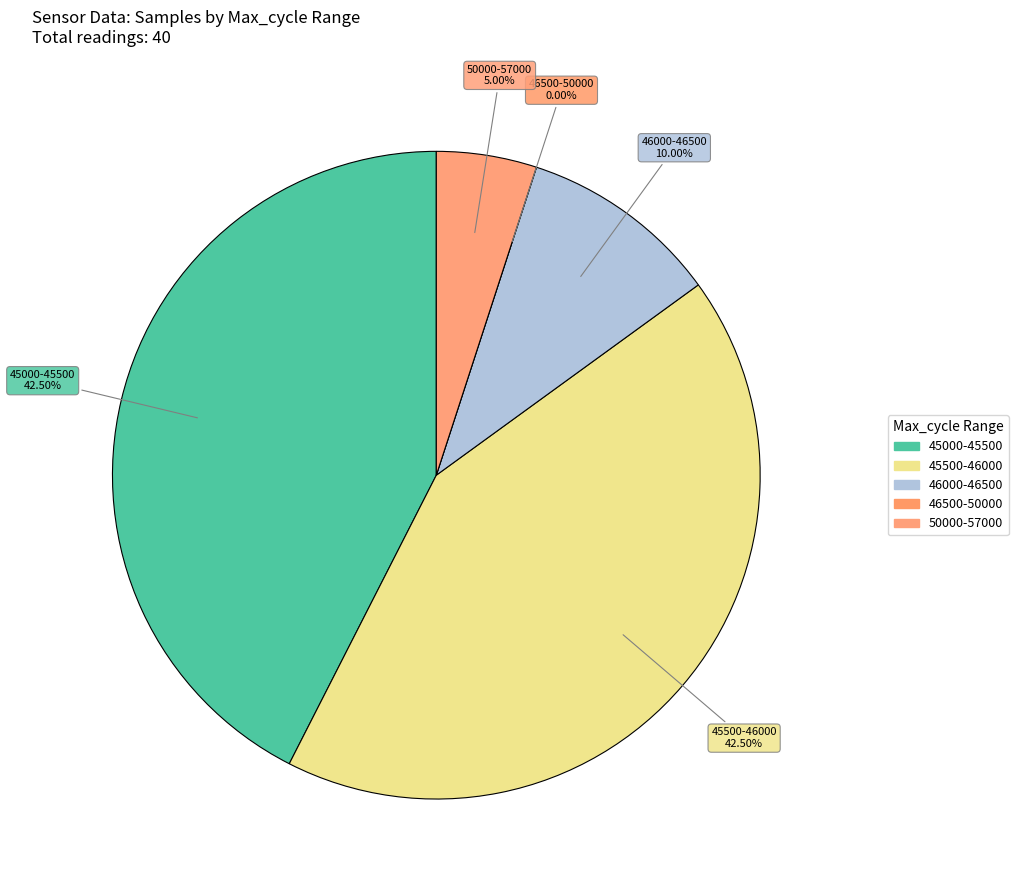

Is there any slice that represents more than half of the pie?

No